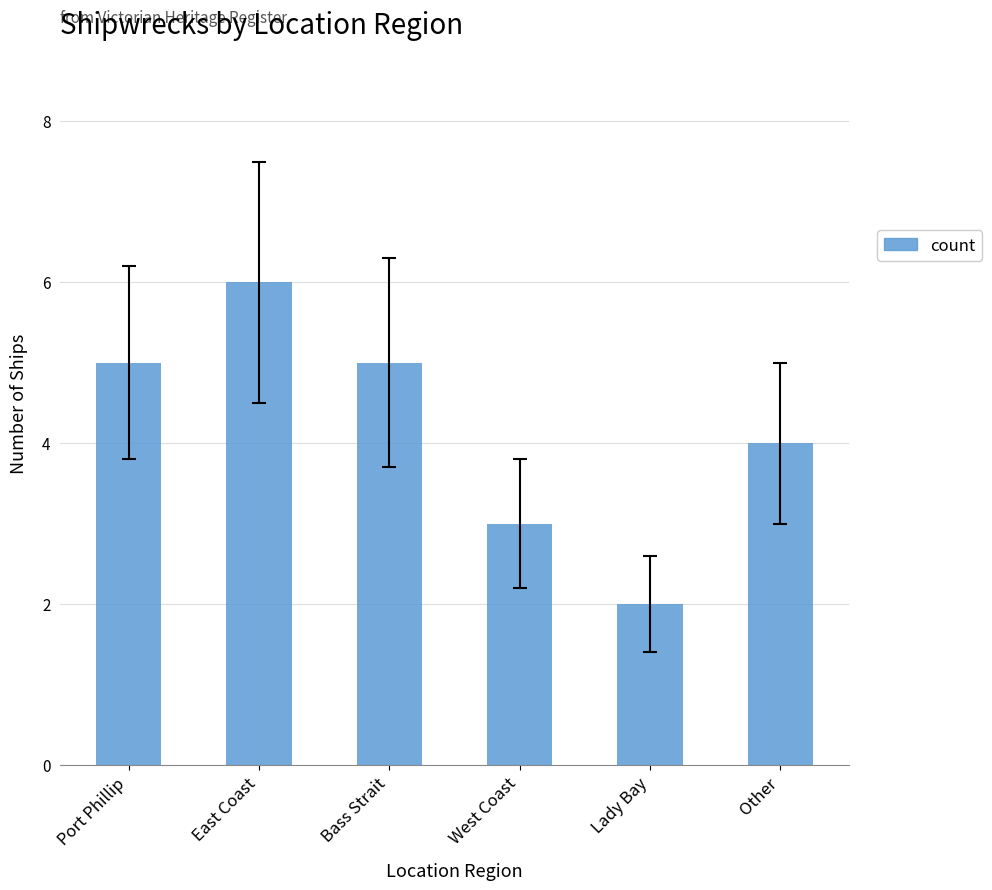

Which category has the highest value across all series?

East Coast